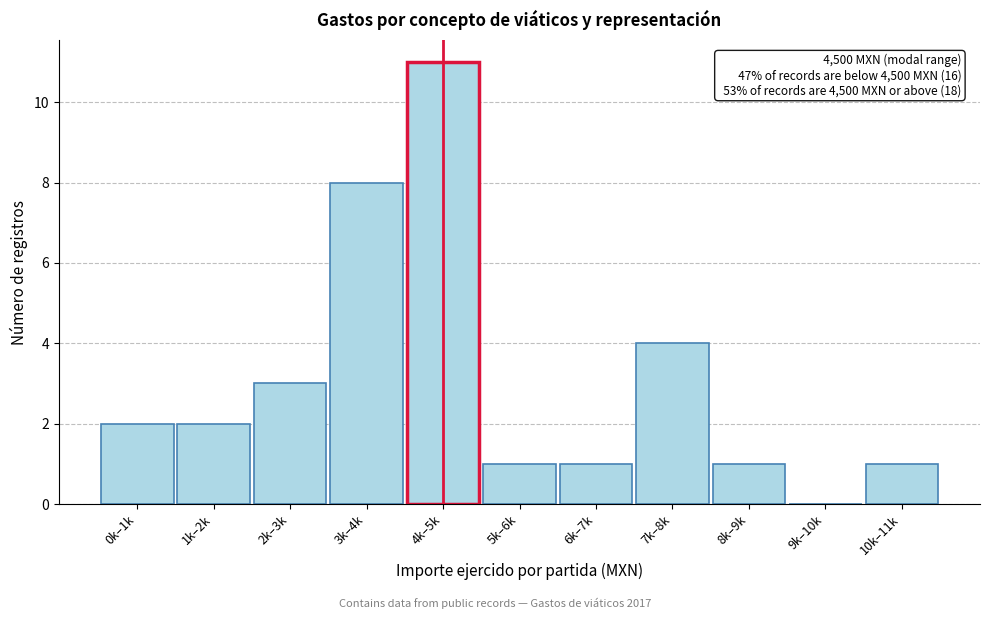

Reading left to right, what are all the values shown in this chart?

0k–1k=2	1k–2k=2	2k–3k=3	3k–4k=8	4k–5k=11	5k–6k=1	6k–7k=1	7k–8k=4	8k–9k=1	9k–10k=0	10k–11k=1